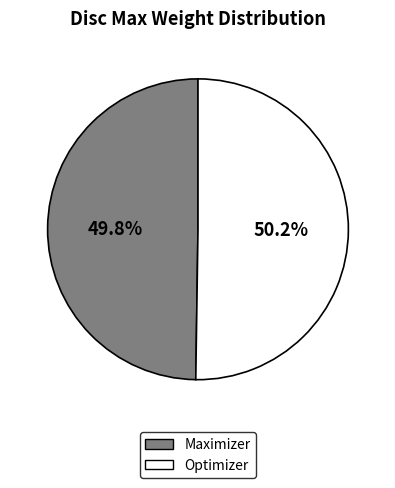

Is there a majority slice in this chart?

Yes